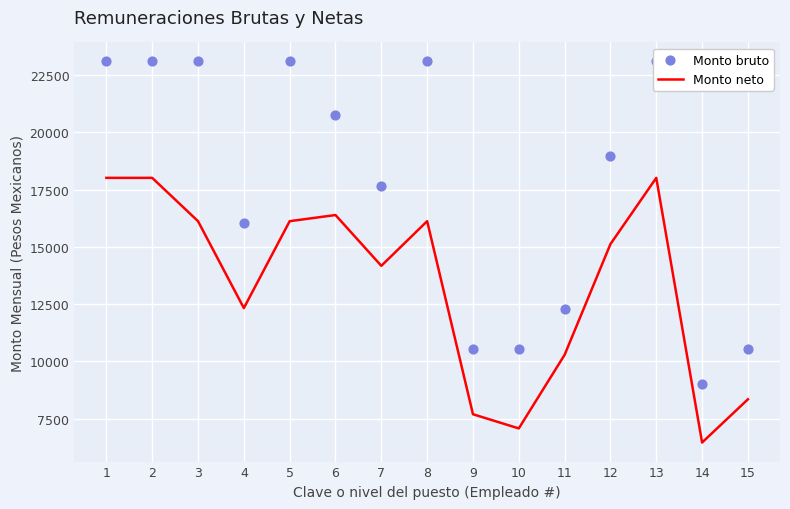

At which category is the sum across all series the highest?

1